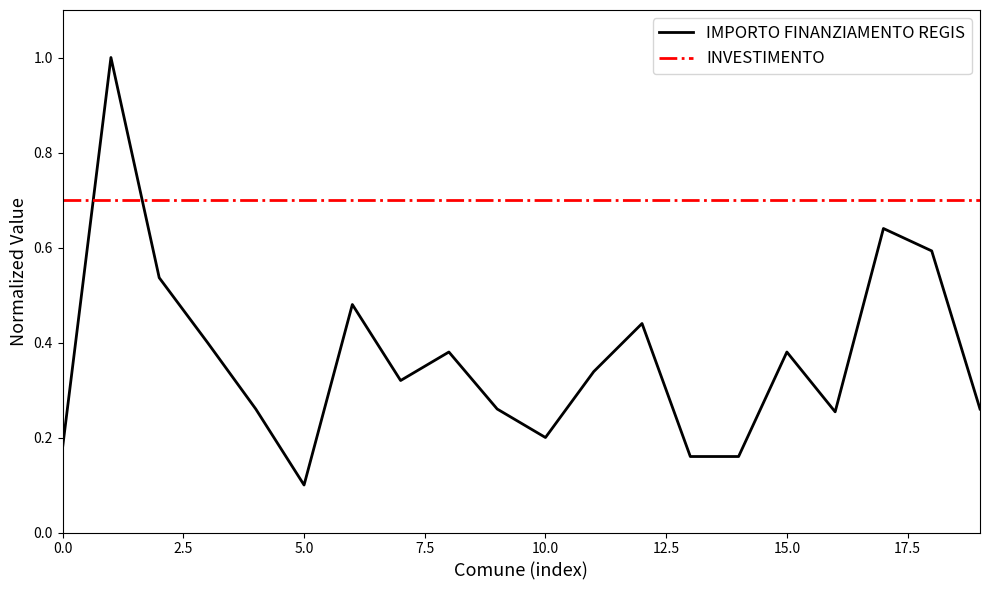

True or false: INVESTIMENTO and IMPORTO FINANZIAMENTO REGIS intersect in this chart.

True